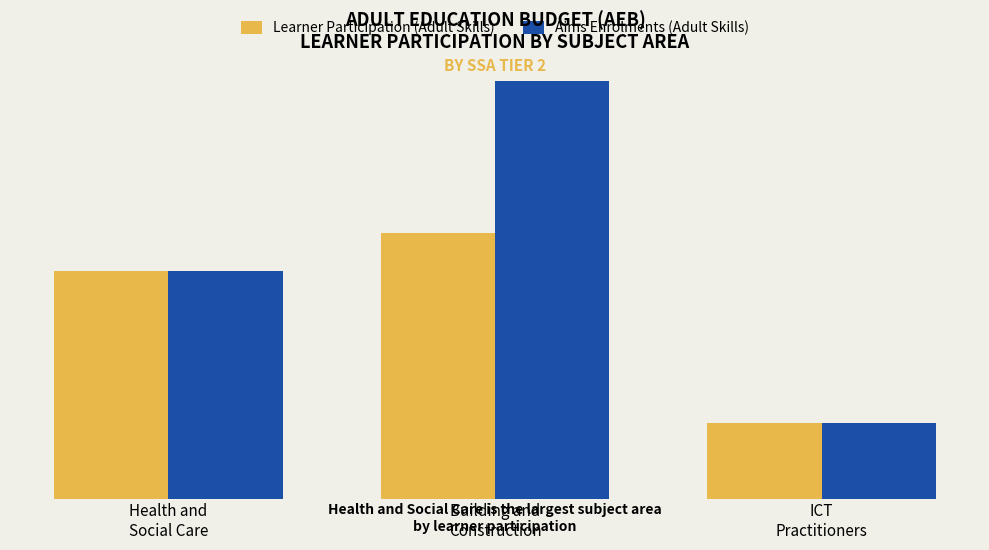

What is the difference between the Aims Enrolments (Adult Skills) values at Health and
Social Care and Building and
Construction?

50